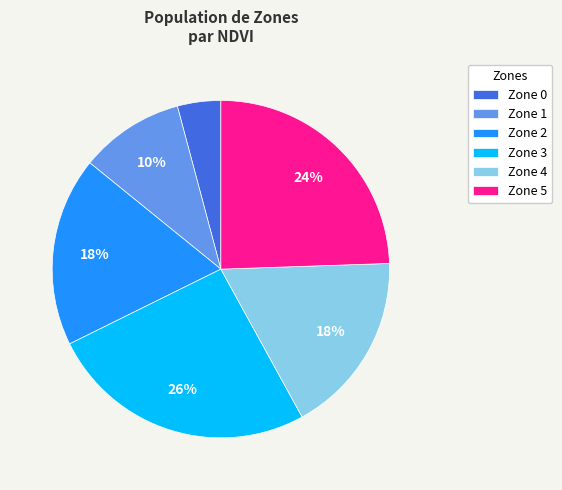

Is there a majority slice in this chart?

No